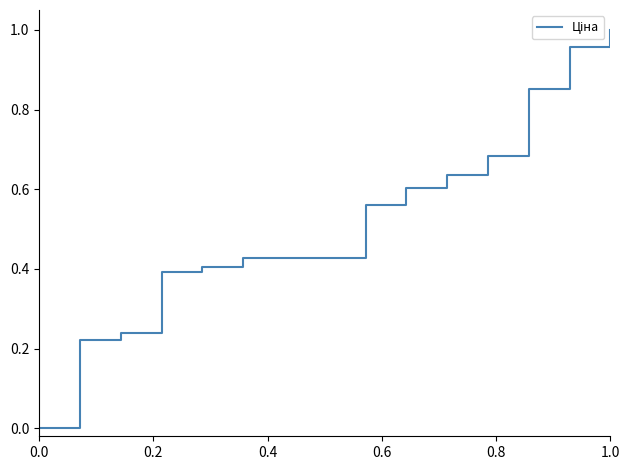

Does the chart display data point markers on the line(s)?

No